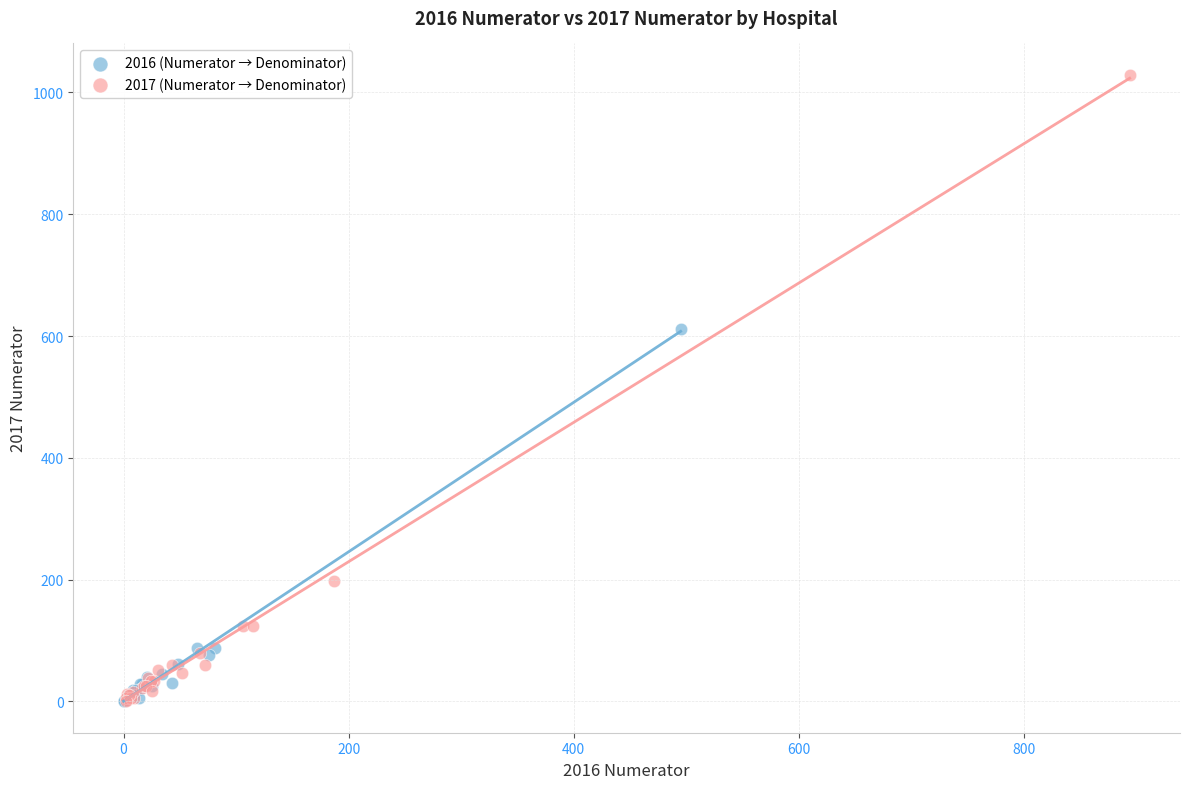

What are all the series names shown in the legend?

2016 (Numerator → Denominator), 2017 (Numerator → Denominator)